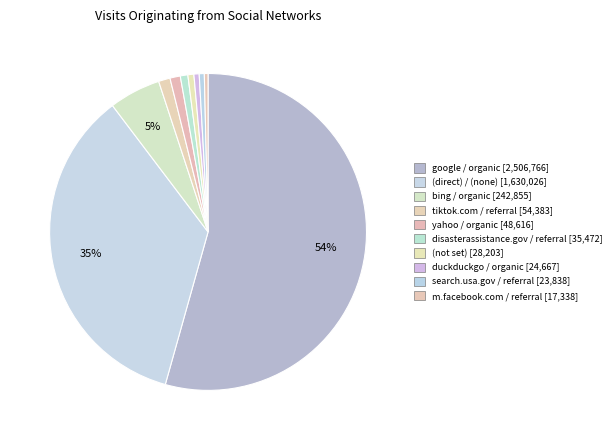

Combined, do disasterassistance.gov / referral and search.usa.gov / referral account for over 50%?

No